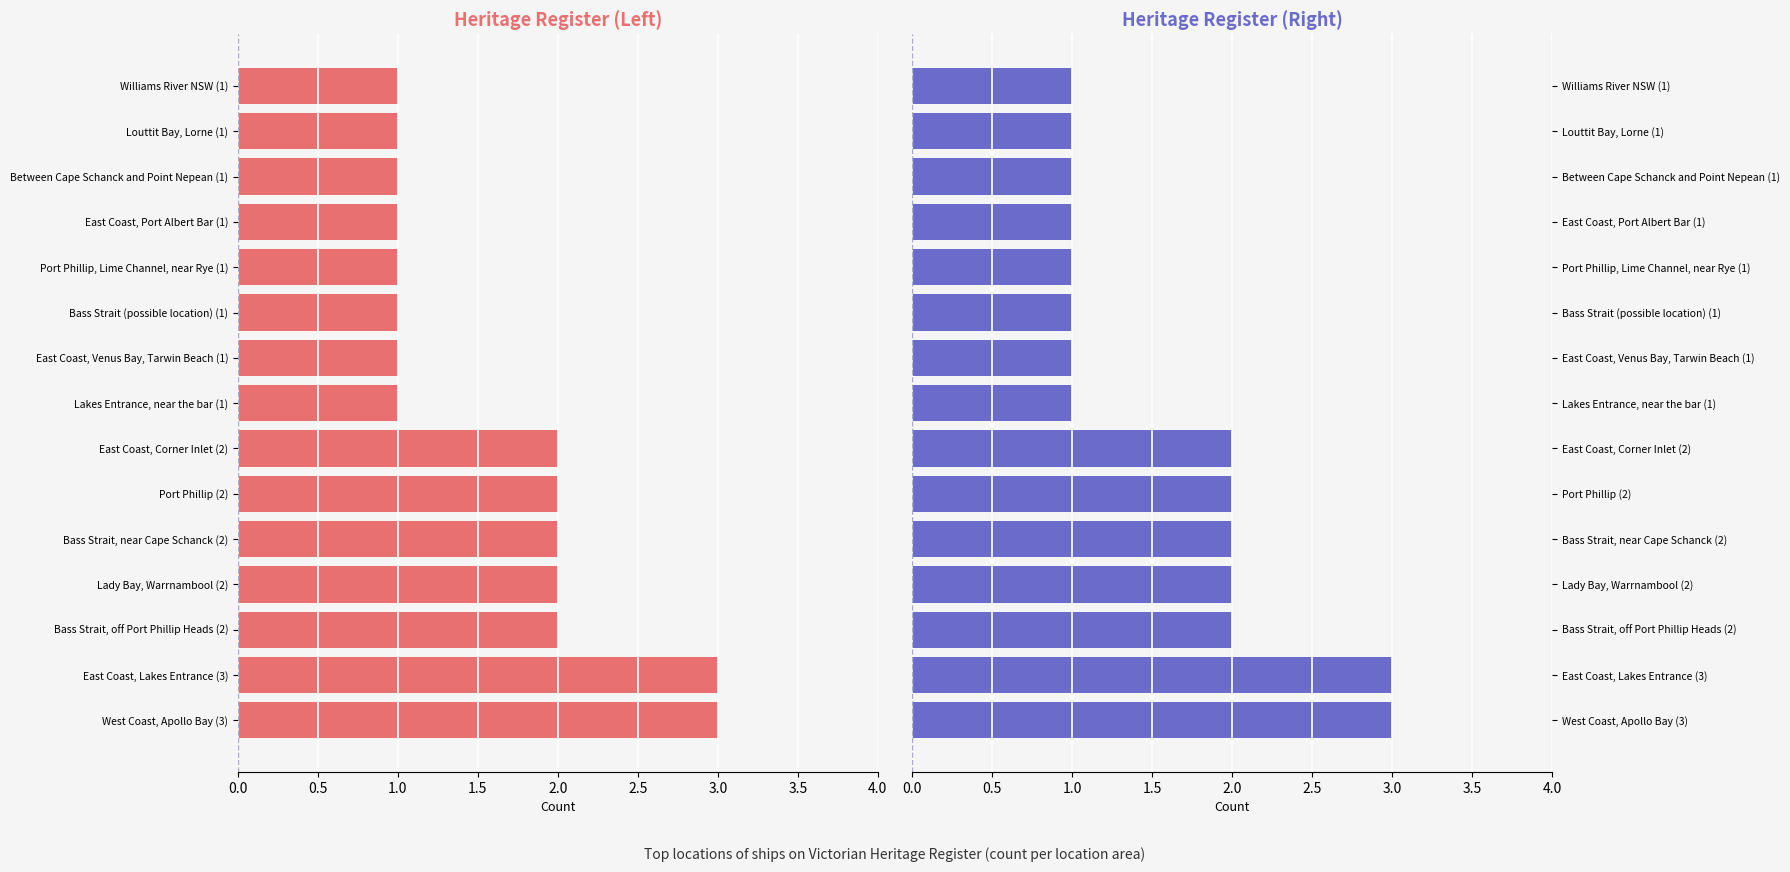

At Between Cape Schanck and Point Nepean (1), list the series in order from largest to smallest.

Count (Left), Count (Right)